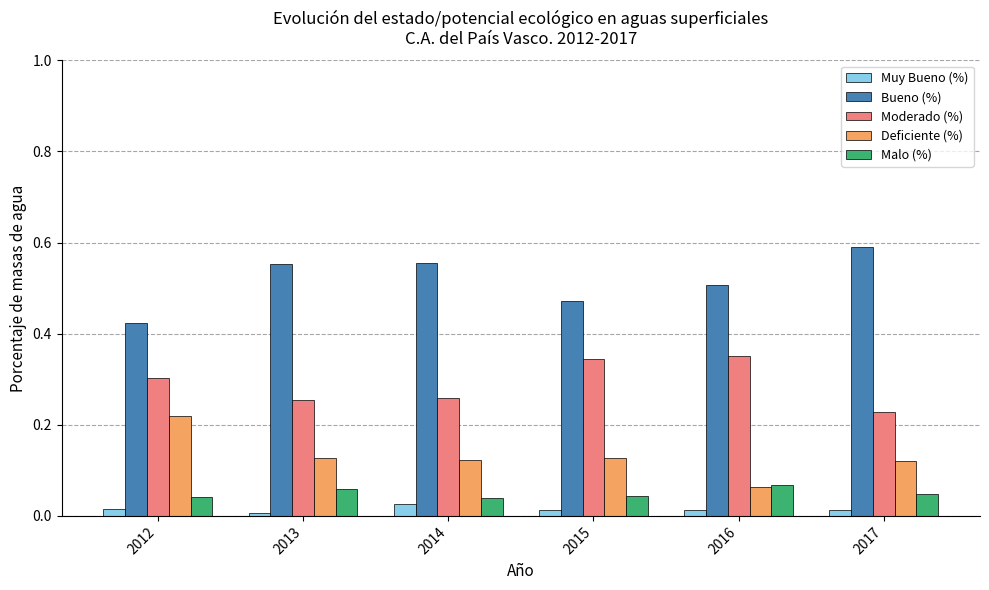

What is the total value across all series at 2014?

1.0